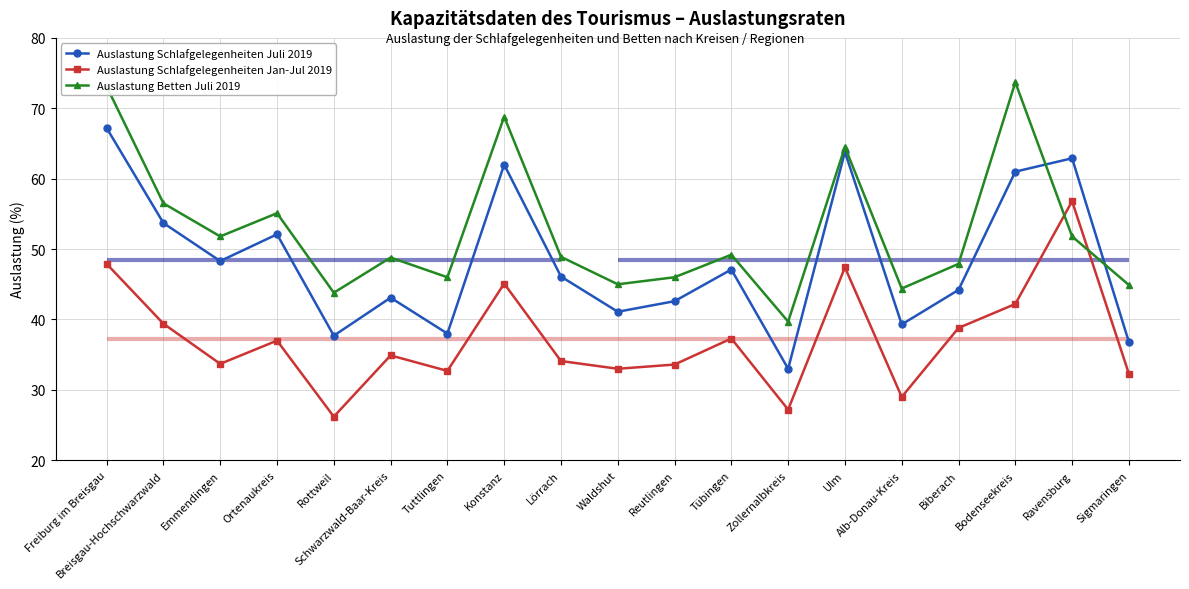

Between Konstanz and Ravensburg, which is larger?

Ravensburg